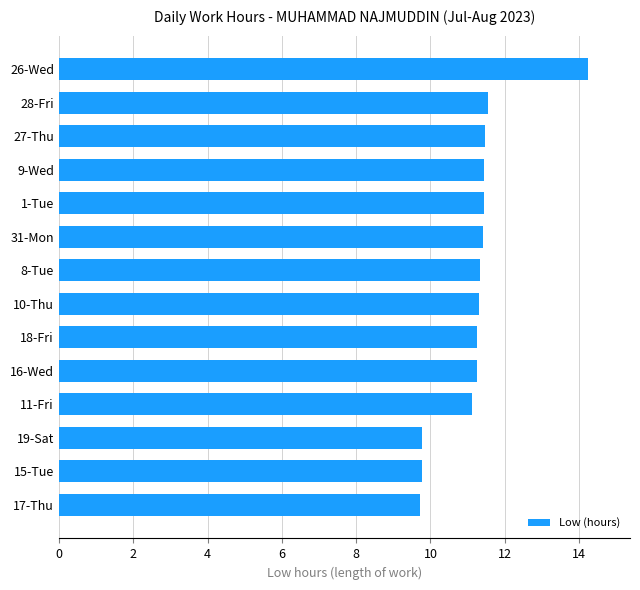

How many distinct data groups are displayed?

1